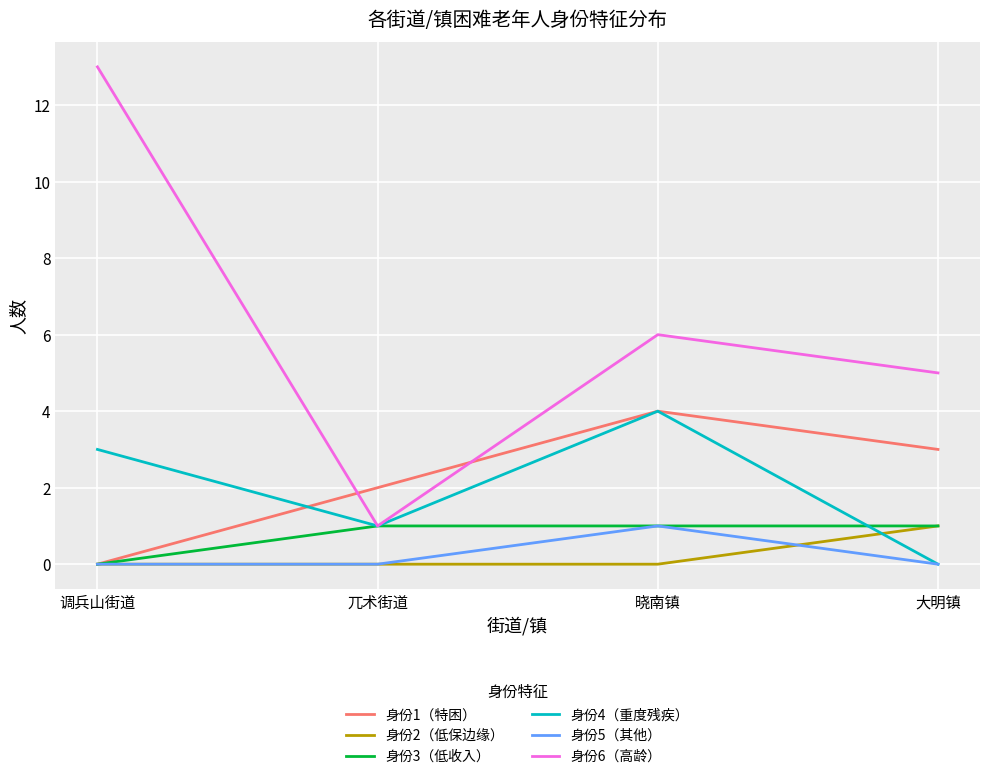

What position from the left is 大明镇?

4